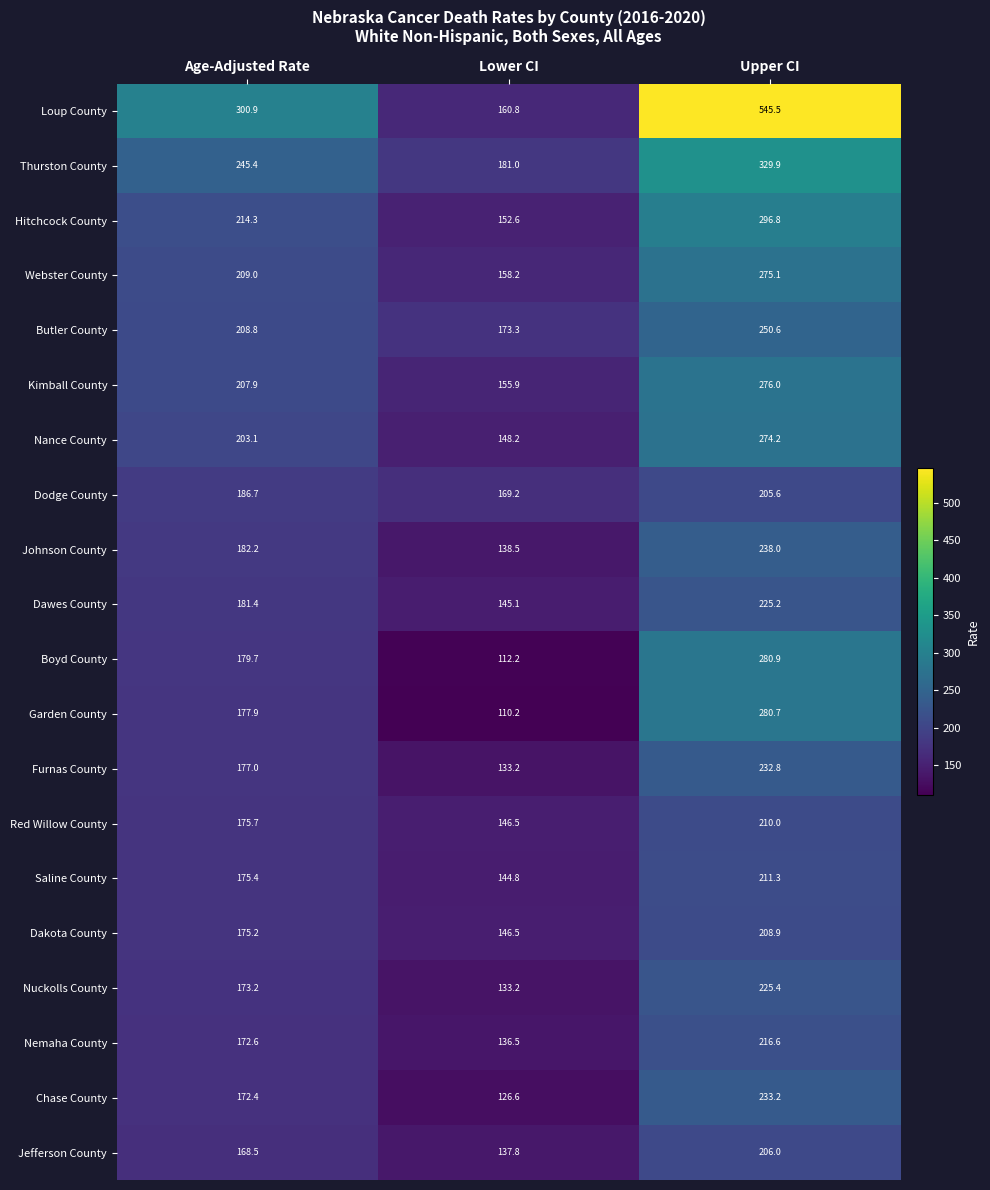

List the series in order of their peak value, highest first.

Loup County, Thurston County, Hitchcock County, Boyd County, Garden County, Kimball County, Webster County, Nance County, Butler County, Johnson County, Chase County, Furnas County, Nuckolls County, Dawes County, Nemaha County, Saline County, Red Willow County, Dakota County, Jefferson County, Dodge County